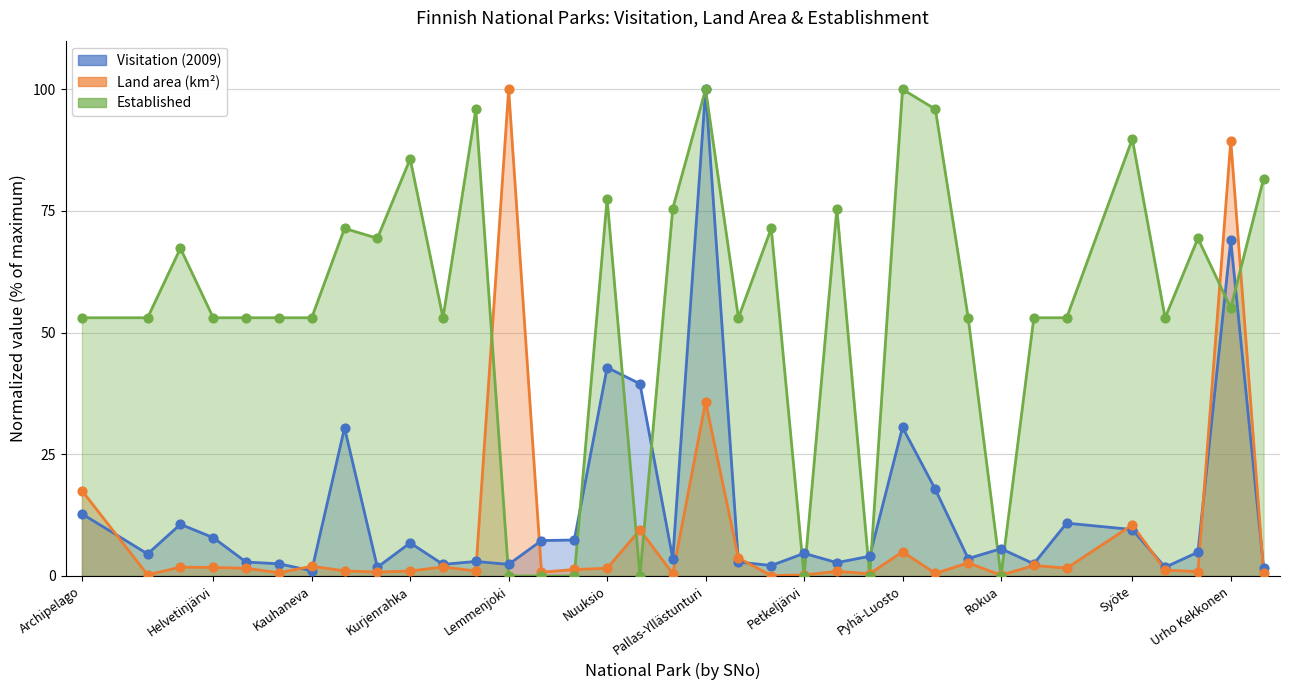

Which series has the largest total across all categories?

established